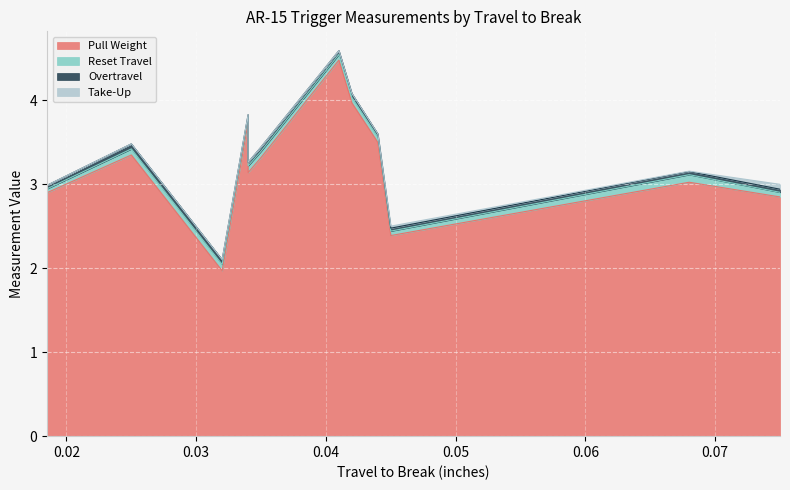

How many series are shown in this chart?

4